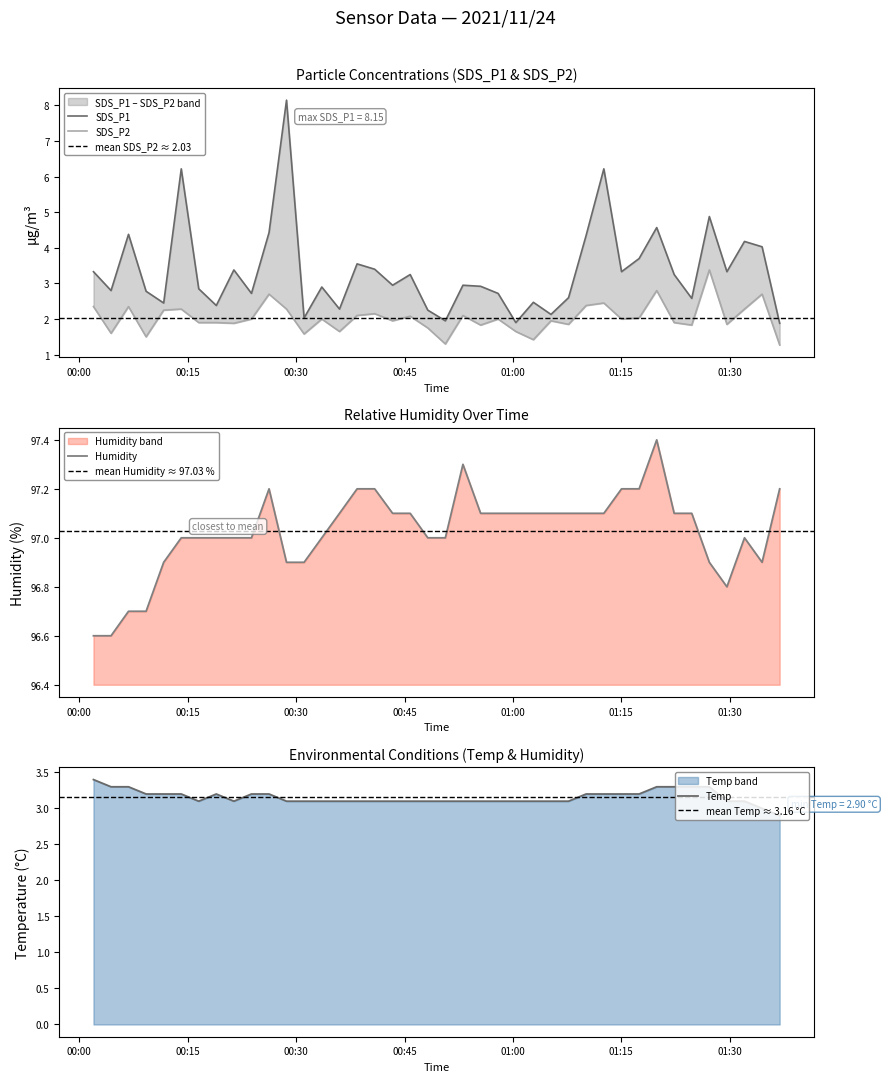

Reading left to right, list all the values displayed in this chart.

SDS_P1: 3.3	2.8	4.4	2.8	2.5	6.2	2.9	2.4	3.4	2.7	4.4	8.2	2.0	2.9	2.3	3.5	3.4	3.0	3.2	2.2	1.9	3.0	2.9	2.7	1.9	2.5	2.1	2.6	4.3	6.2	3.3	3.7	4.6	3.2	2.6	4.9	3.3	4.2	4.0	1.9
SDS_P2: 2.4	1.6	2.4	1.5	2.2	2.3	1.9	1.9	1.9	2.0	2.7	2.3	1.6	2.0	1.6	2.1	2.1	1.9	2.1	1.8	1.3	2.1	1.8	2.0	1.6	1.4	1.9	1.9	2.4	2.5	2.0	2.0	2.8	1.9	1.8	3.4	1.9	2.3	2.7	1.3
Humidity: 96.6	96.6	96.7	96.7	96.9	97.0	97.0	97.0	97.0	97.0	97.2	96.9	96.9	97.0	97.1	97.2	97.2	97.1	97.1	97.0	97.0	97.3	97.1	97.1	97.1	97.1	97.1	97.1	97.1	97.1	97.2	97.2	97.4	97.1	97.1	96.9	96.8	97.0	96.9	97.2
Temp: 3.4	3.3	3.3	3.2	3.2	3.2	3.1	3.2	3.1	3.2	3.2	3.1	3.1	3.1	3.1	3.1	3.1	3.1	3.1	3.1	3.1	3.1	3.1	3.1	3.1	3.1	3.1	3.1	3.2	3.2	3.2	3.2	3.3	3.3	3.3	3.3	3.1	3.1	3.0	2.9